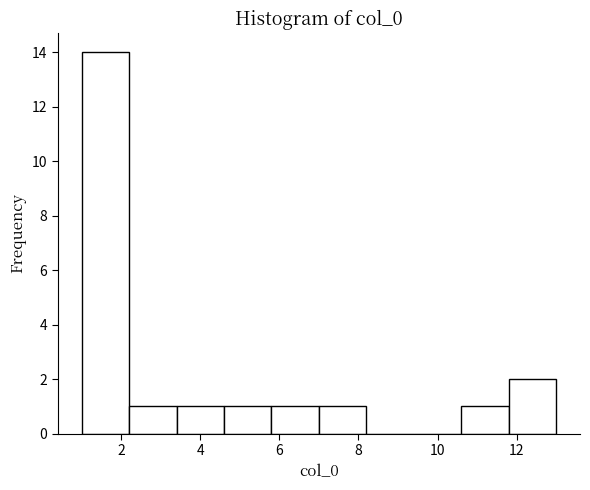

Reading left to right, list every bar in this chart as the range it spans on the x-axis followed by its height. The values are not printed on the chart, so give them approximately, as read against the axis.

1.0 to 2.2: 14
2.2 to 3.4: 1
3.4 to 4.6: 1
4.6 to 5.8: 1
5.8 to 7.0: 1
7.0 to 8.2: 1
8.2 to 9.4: 0
9.4 to 10.6: 0
10.6 to 11.8: 1
11.8 to 13.0: 2